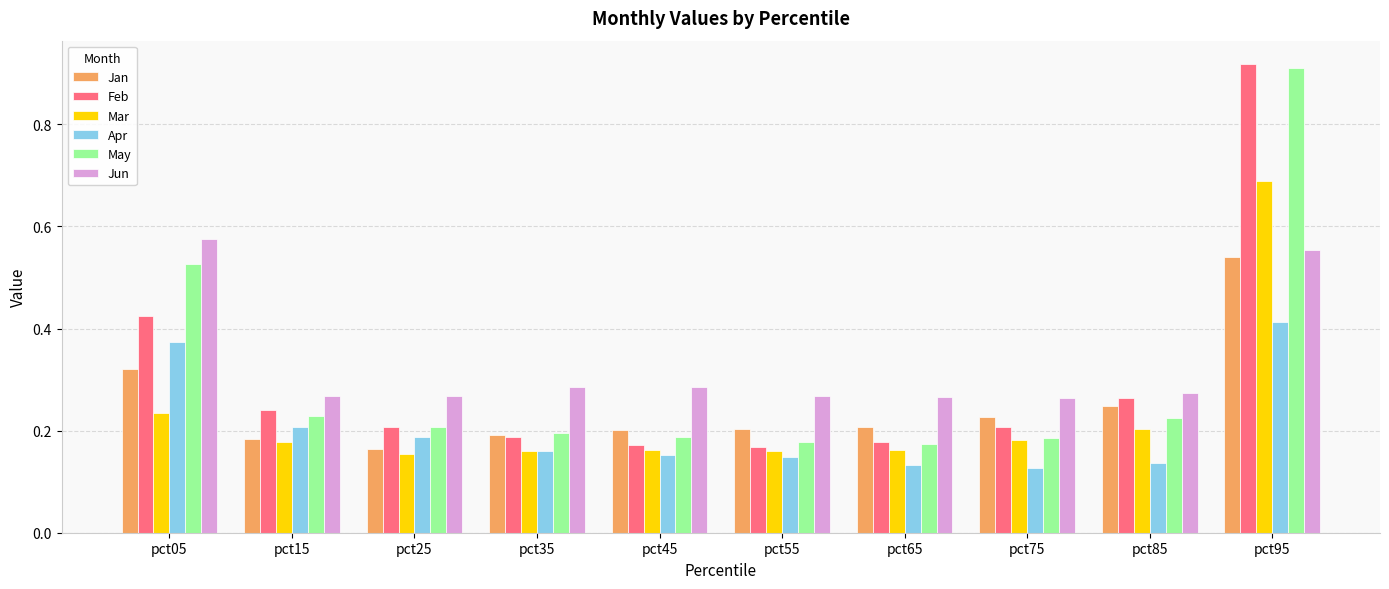

Count the May values in the range 0 to 1.

10